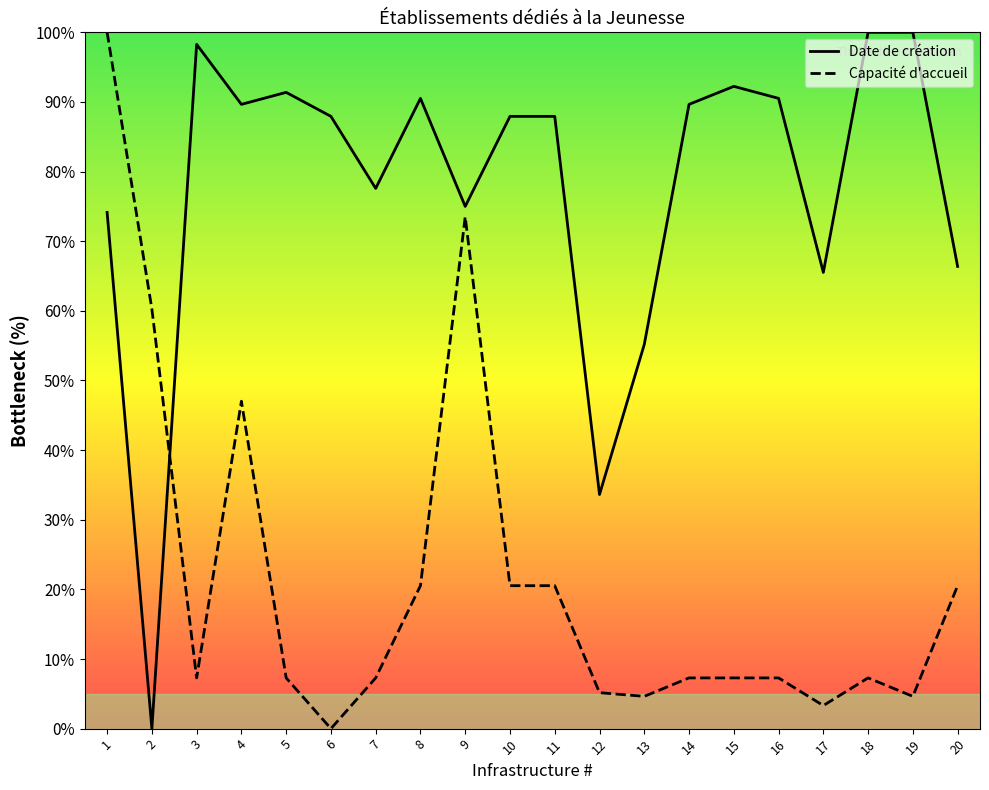

Between which two adjacent categories do Date de création and Capacité d'accueil first intersect?

2 and 3